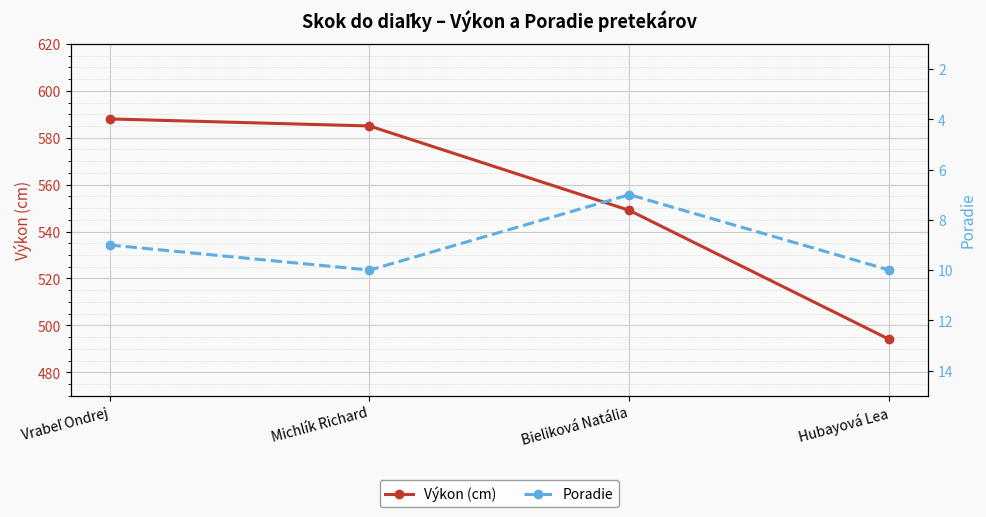

At how many categories does at least one series exceed 498?

3